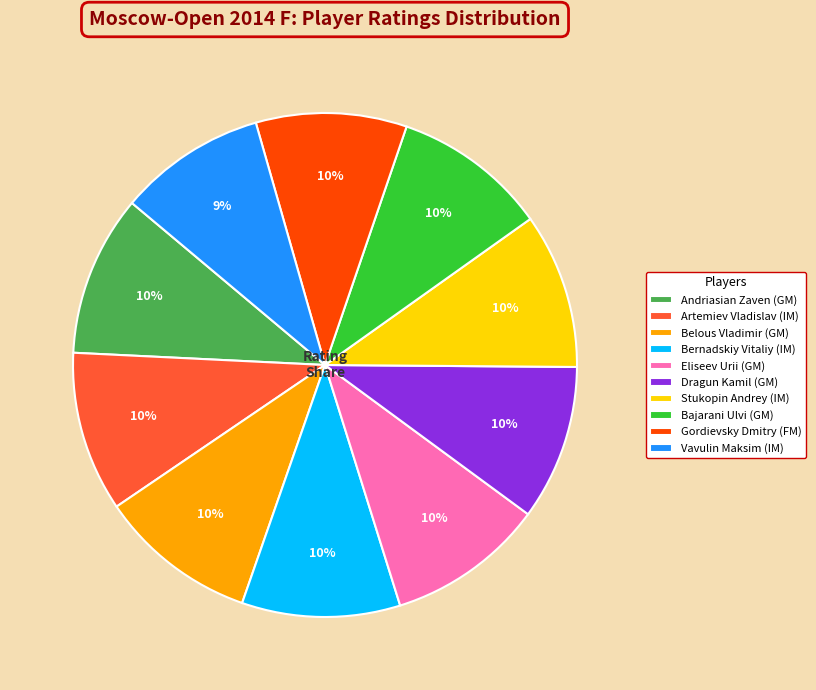

True or false: Belous Vladimir (GM) accounts for 1% of the total.

False